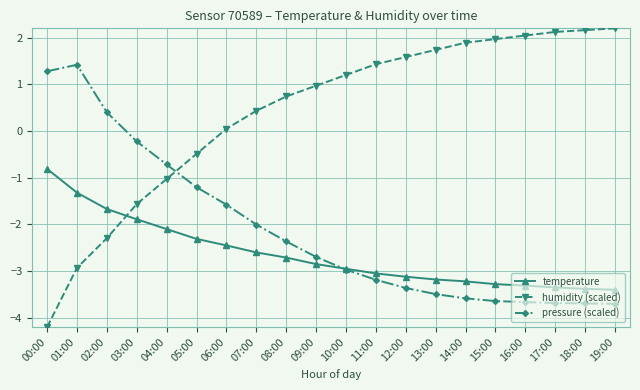

What is the spread (max minus min) of values at 08:00?

3.5